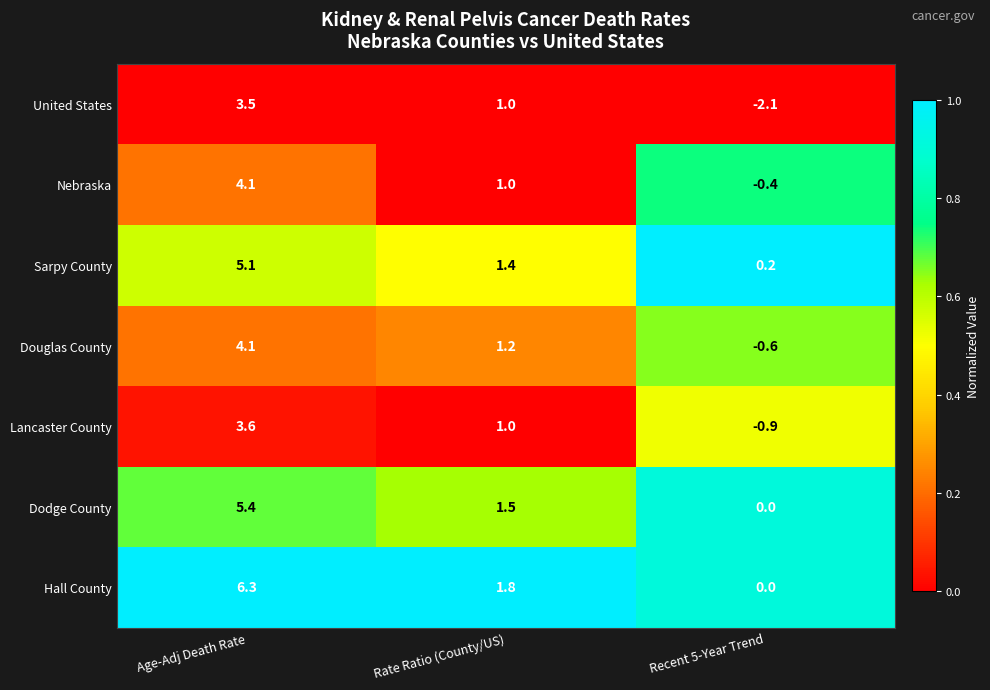

What is the average value of the United States series?

0.8